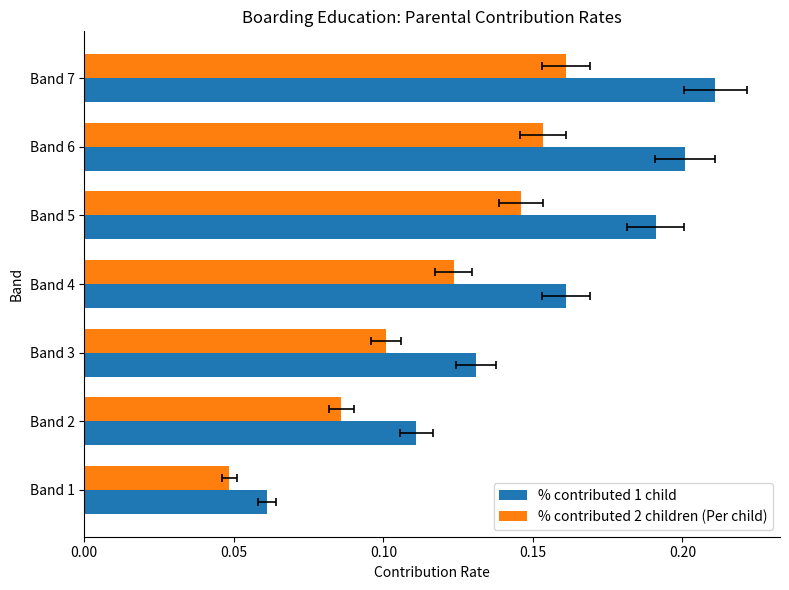

Which series changed the most between Band 4 and Band 6?

% contributed 1 child